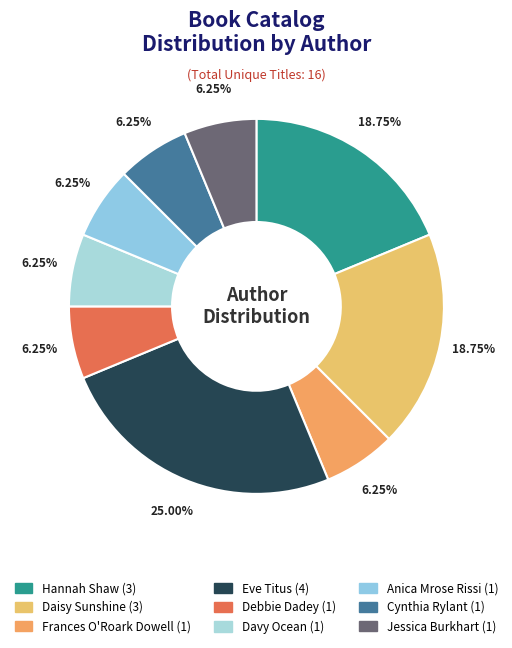

True or false: Davy Ocean accounts for 6% of the total.

True